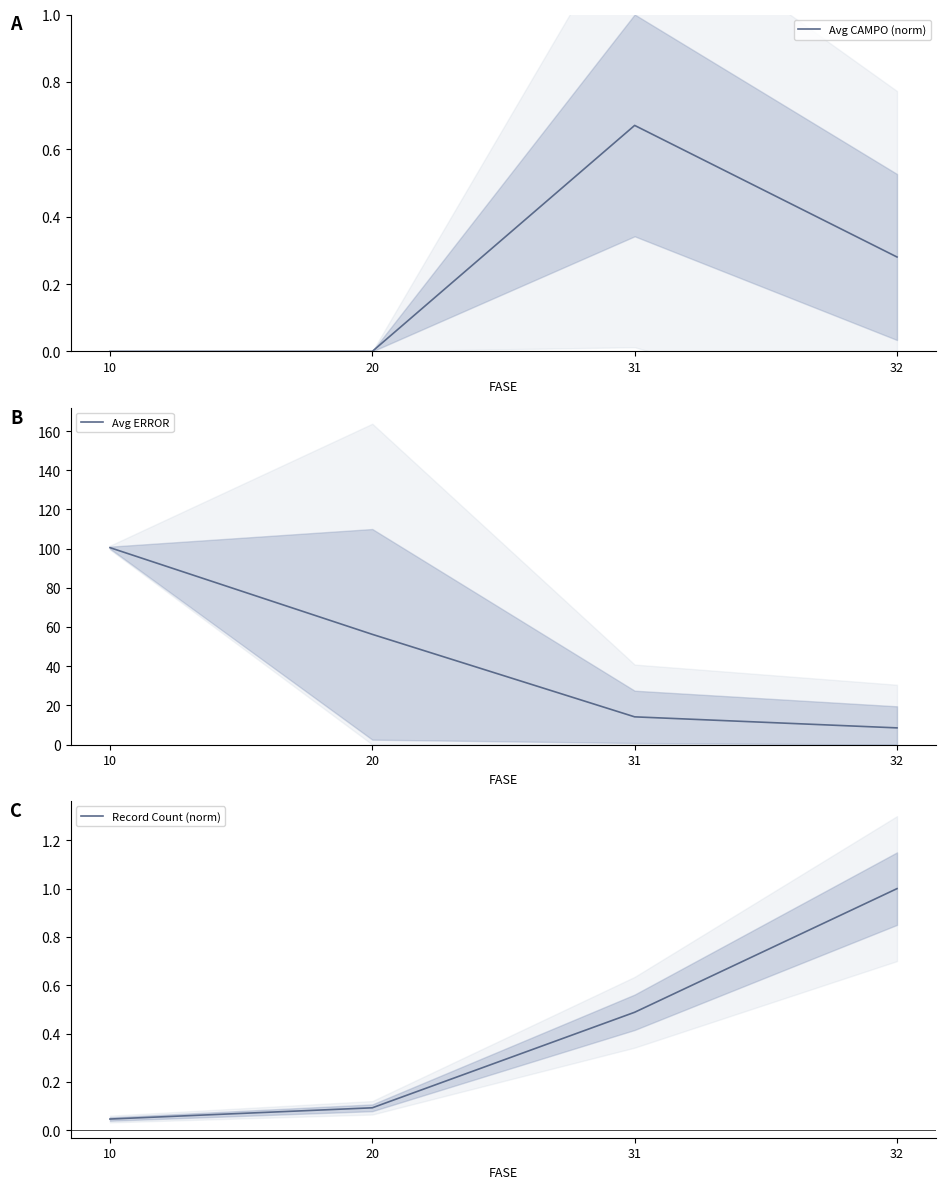

At which label is Avg CAMPO (norm) closest to 0?

10